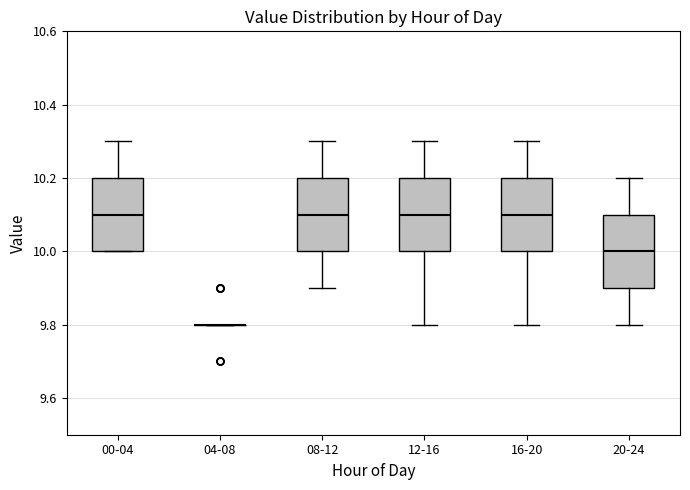

Reading left to right, transcribe this box plot: for each box, give where its median line is, the range the box spans, and where its two whiskers end, as read against the y-axis. The values are not printed on the chart, so give them approximately, as read against the axis.

00-04: median 10.1, box 10.0 to 10.2, whiskers 10.0 to 10.3
04-08: box collapsed to a line at 9.8, whiskers 9.8 to 9.8
08-12: median 10.1, box 10.0 to 10.2, whiskers 9.9 to 10.3
12-16: median 10.1, box 10.0 to 10.2, whiskers 9.8 to 10.3
16-20: median 10.1, box 10.0 to 10.2, whiskers 9.8 to 10.3
20-24: median 10.0, box 9.9 to 10.1, whiskers 9.8 to 10.2